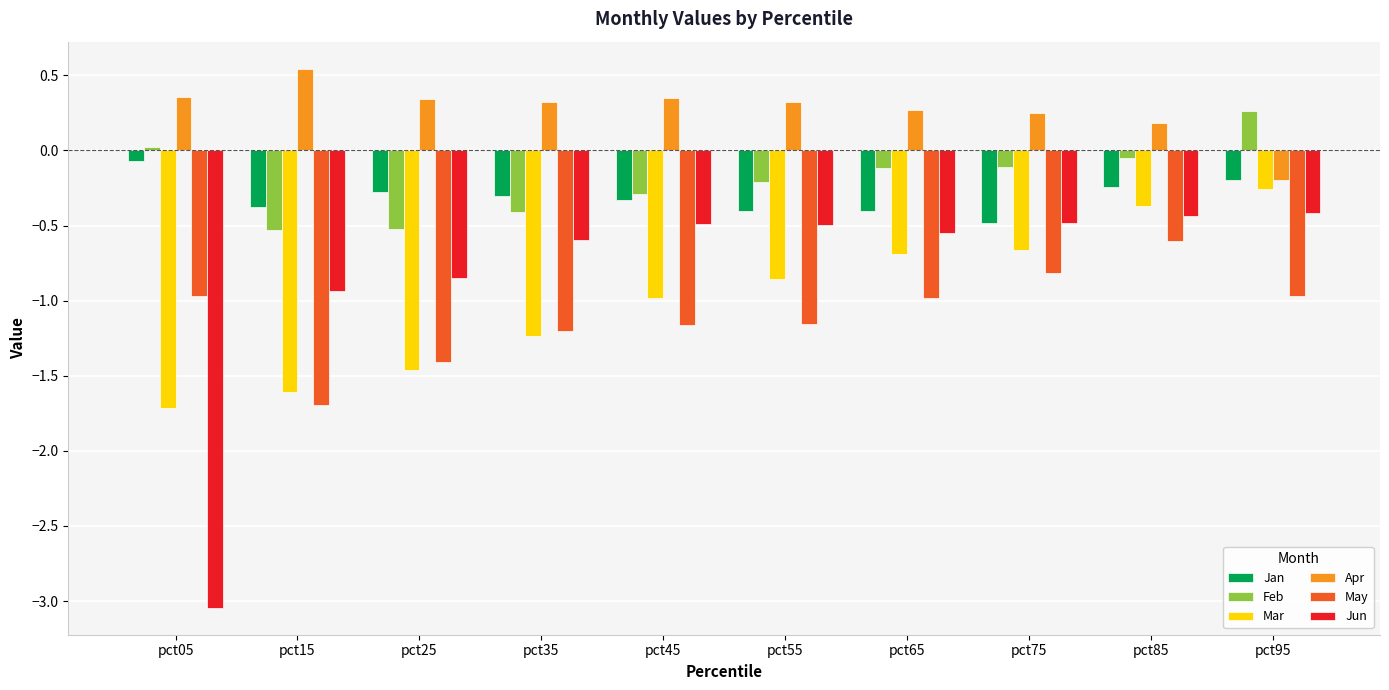

What is the difference between the second highest and minimum values in the Jun series?

2.6